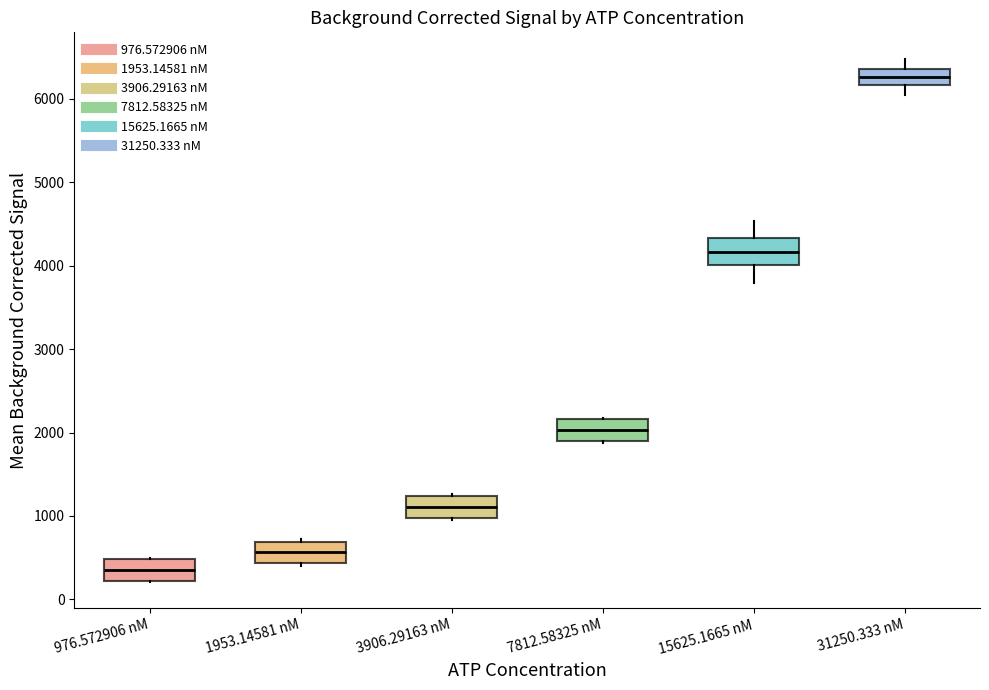

Which box's median line is the highest?

31250.333 nM